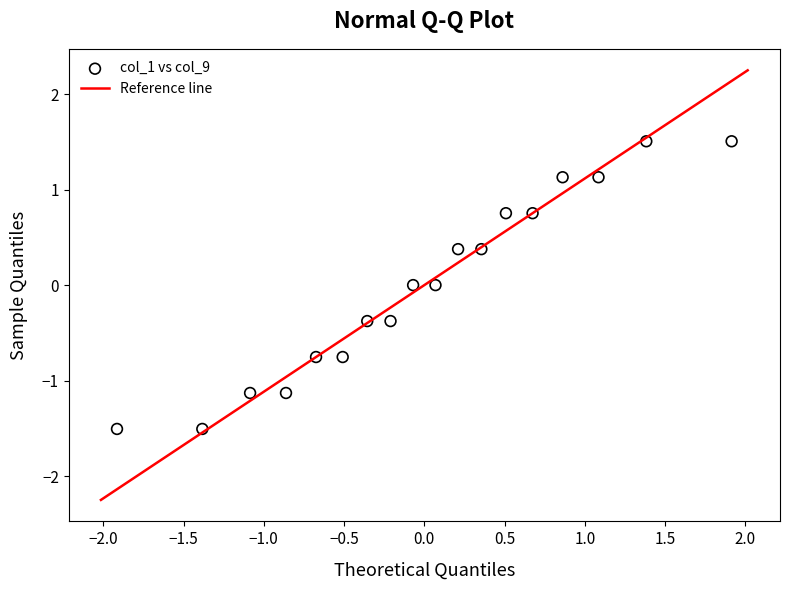

What is the range of X values (max minus min)?

3.8